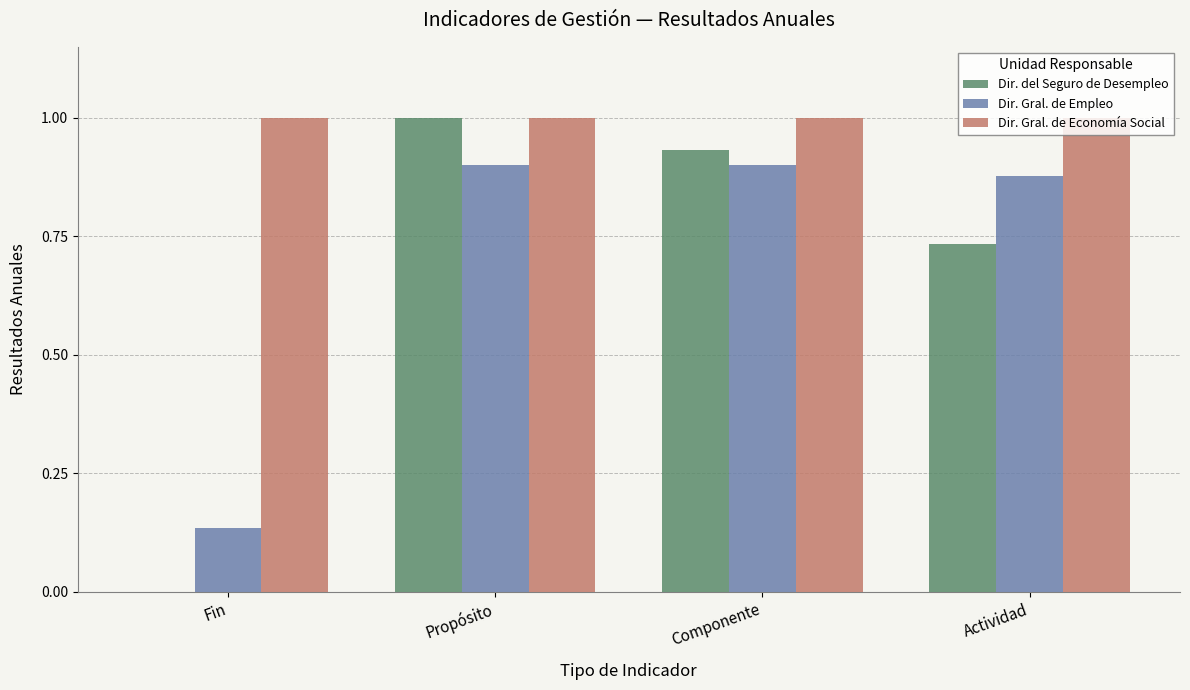

Which series has the largest total across all categories?

Dir. Gral. de Economía Social